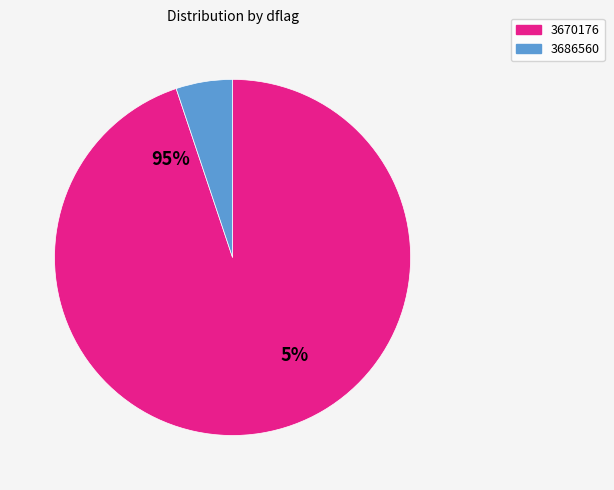

Is it true that 3670176 is 55% of the pie?

False